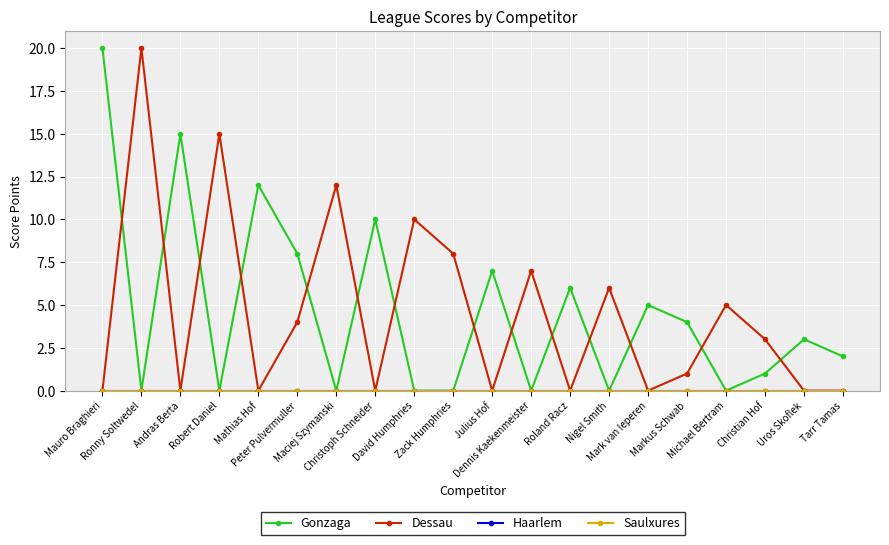

Rank the categories by Dessau value from highest to lowest.

Ronny Soltwedel, Robert Daniel, Maciej Szymanski, David Humphries, Zack Humphries, Dennis Kaekenmeister, Nigel Smith, Michael Bertram, Peter Pulvermuller, Christian Hof, Markus Schwab, Mauro Braghieri, Andras Berta, Mathias Hof, Christoph Schneider, Julius Hof, Roland Racz, Mark van Ieperen, Uros Skoflek, Tarr Tamas